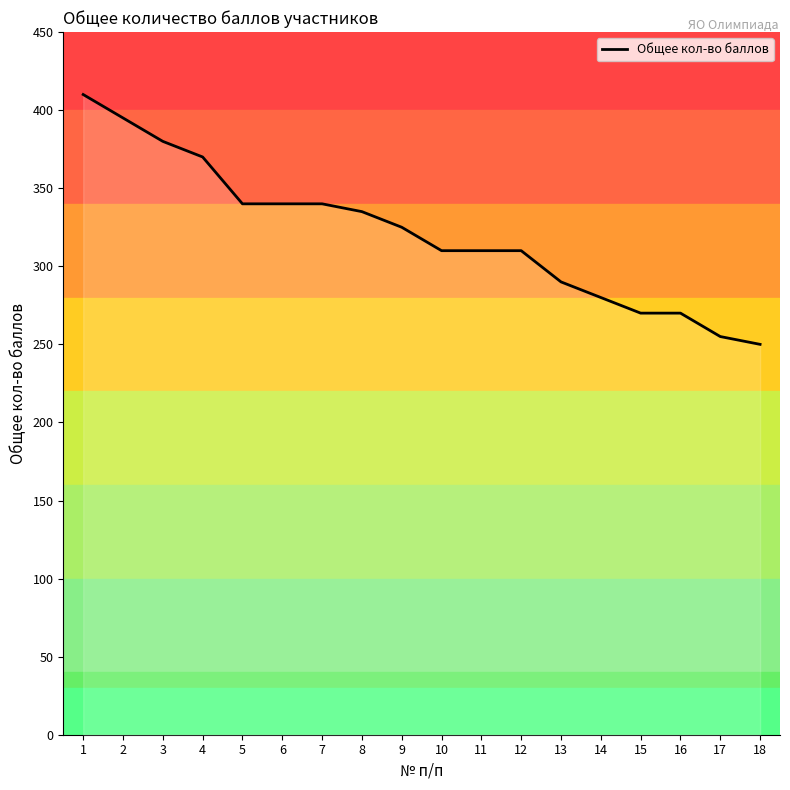

How many categories are shown in the chart?

18